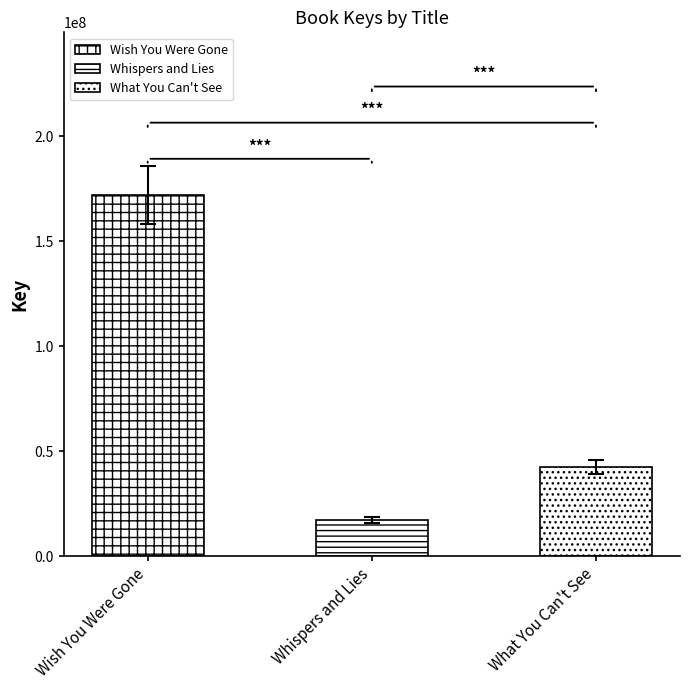

What is the change in value from Wish You Were Gone to What You Can't See?

-129658043